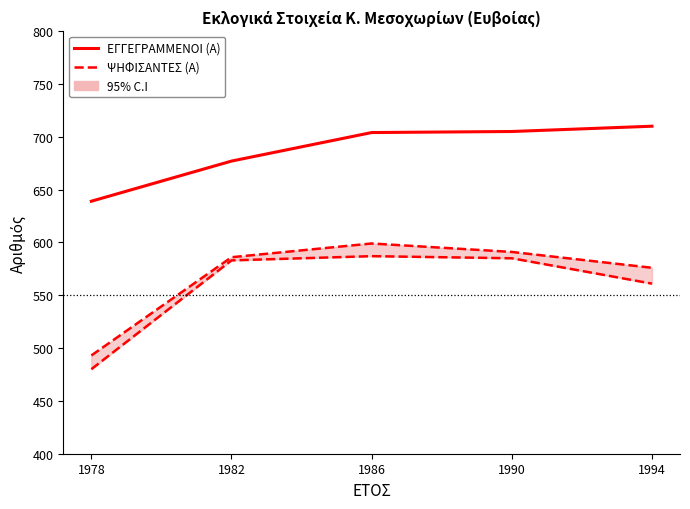

Which series has the largest total across all categories?

ΕΓΓΕΓΡΑΜΜΕΝΟΙ (Α)